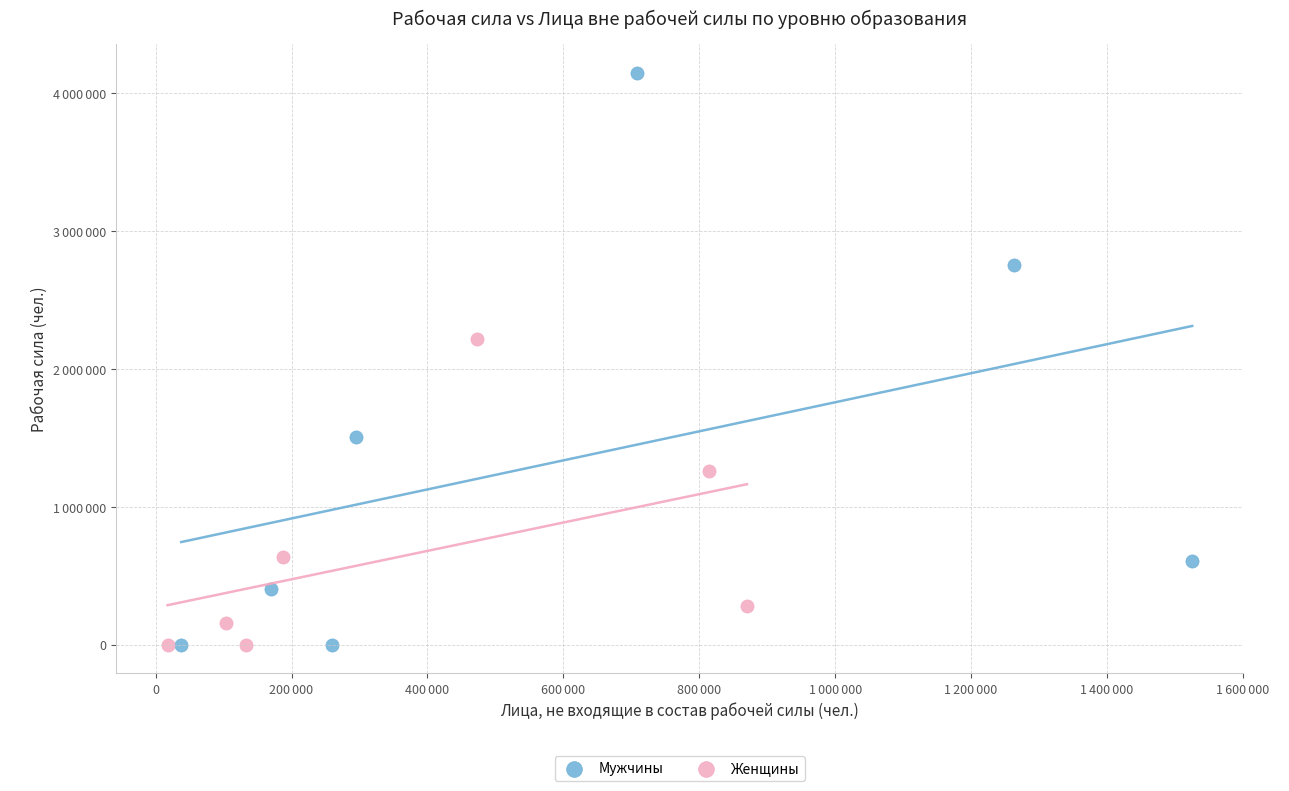

Which series contains the highest Y value?

Мужчины